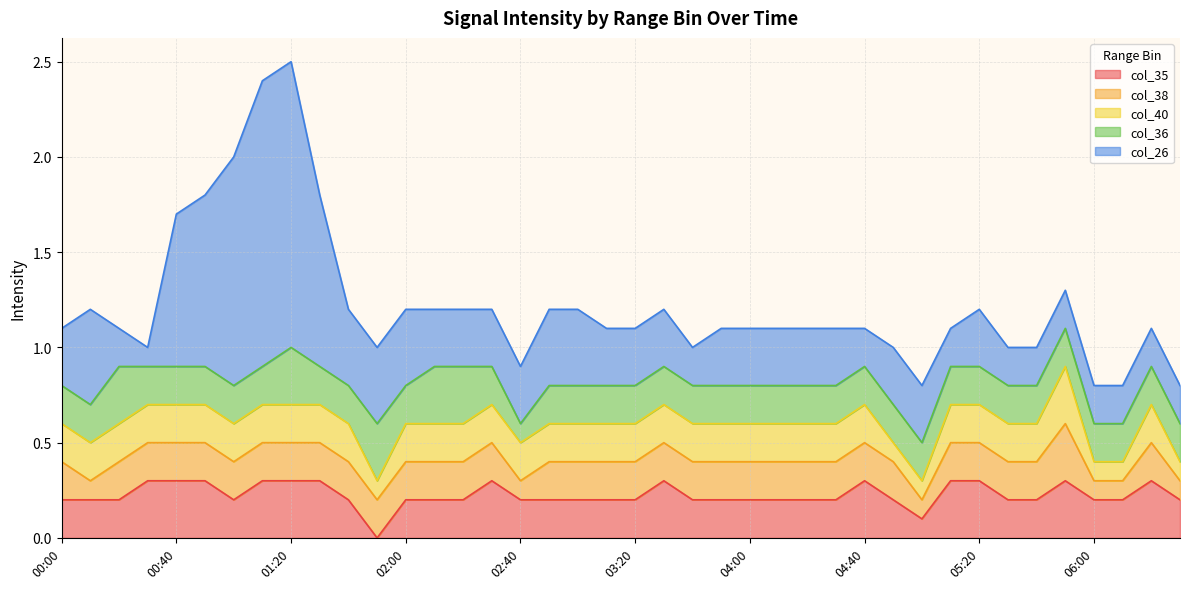

How many data points in col_35 are above 0?

39